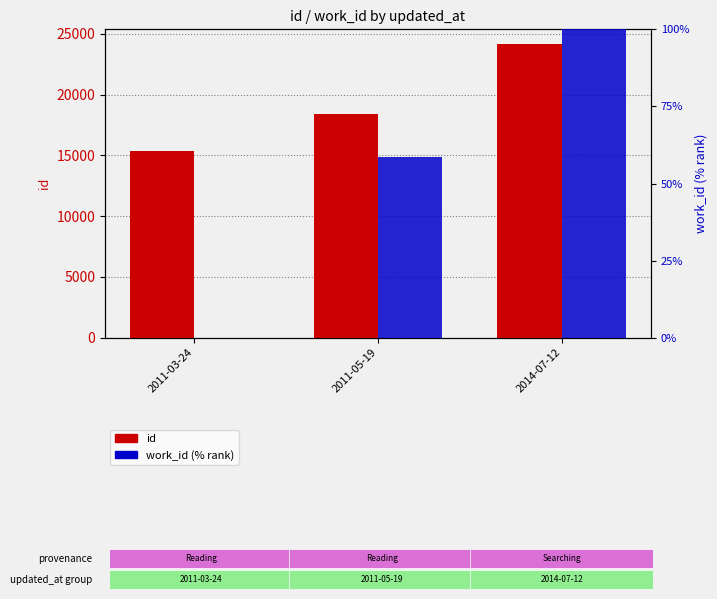

Which series has the widest spread of values?

id